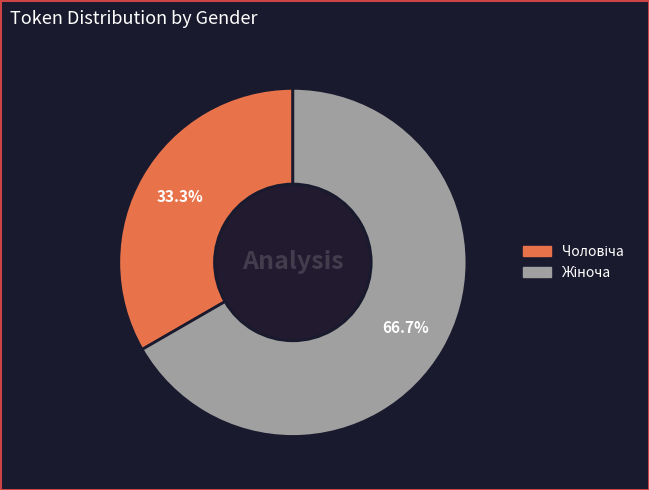

Is there any slice that represents more than half of the pie?

Yes